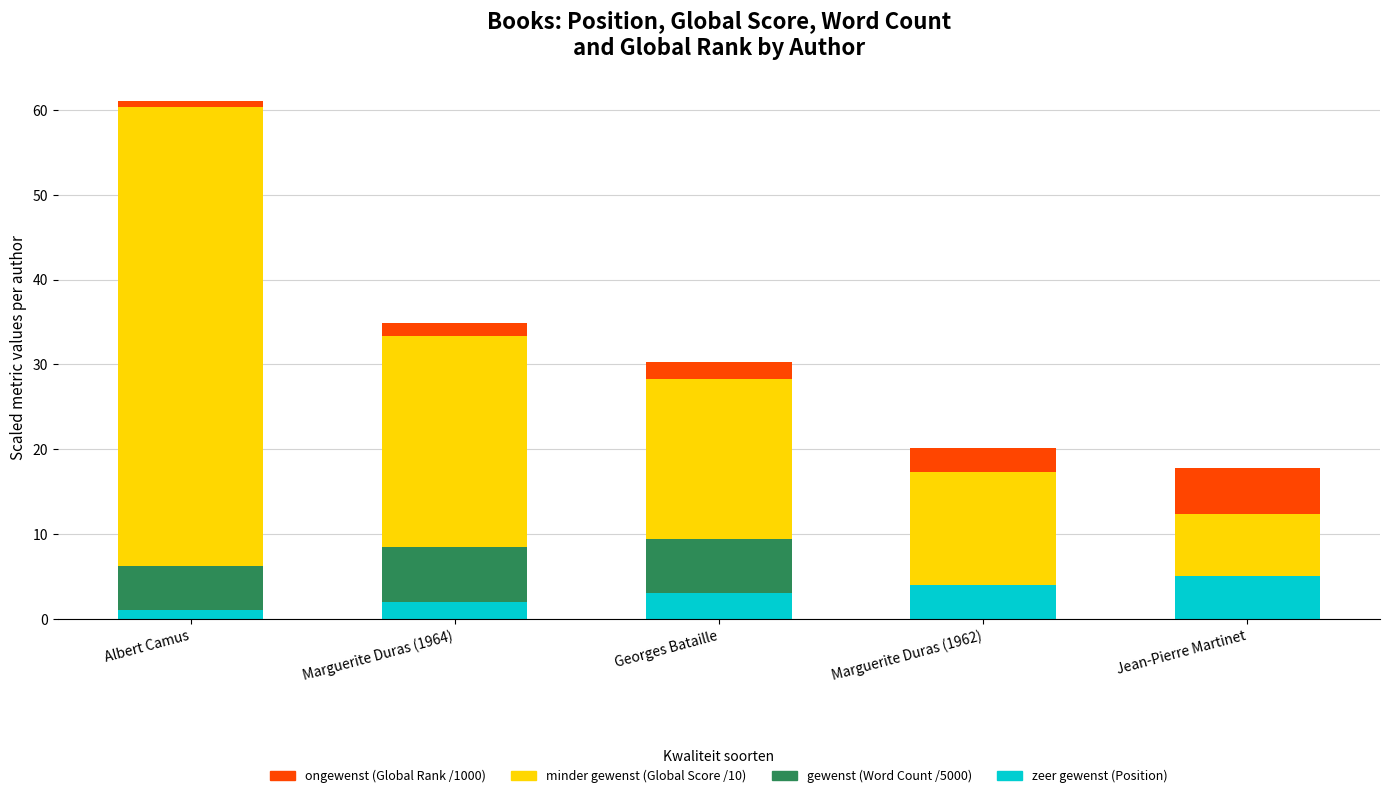

What is the highest value of the zeer gewenst (Position) series?

5.0